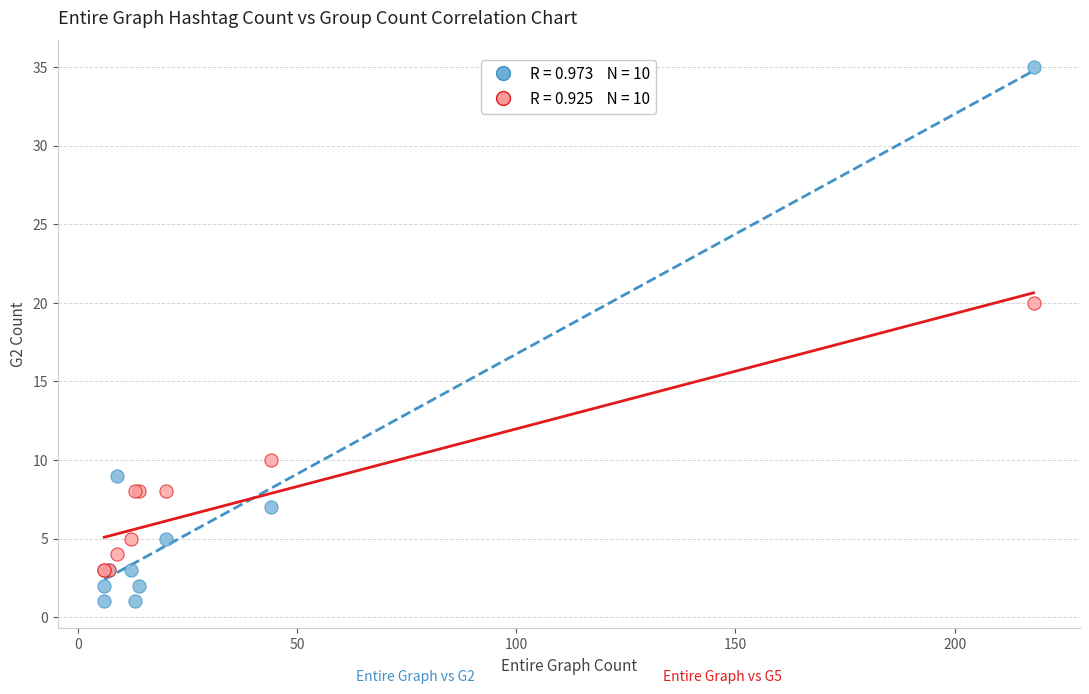

Across all series, what Y value is closest to 18?

20